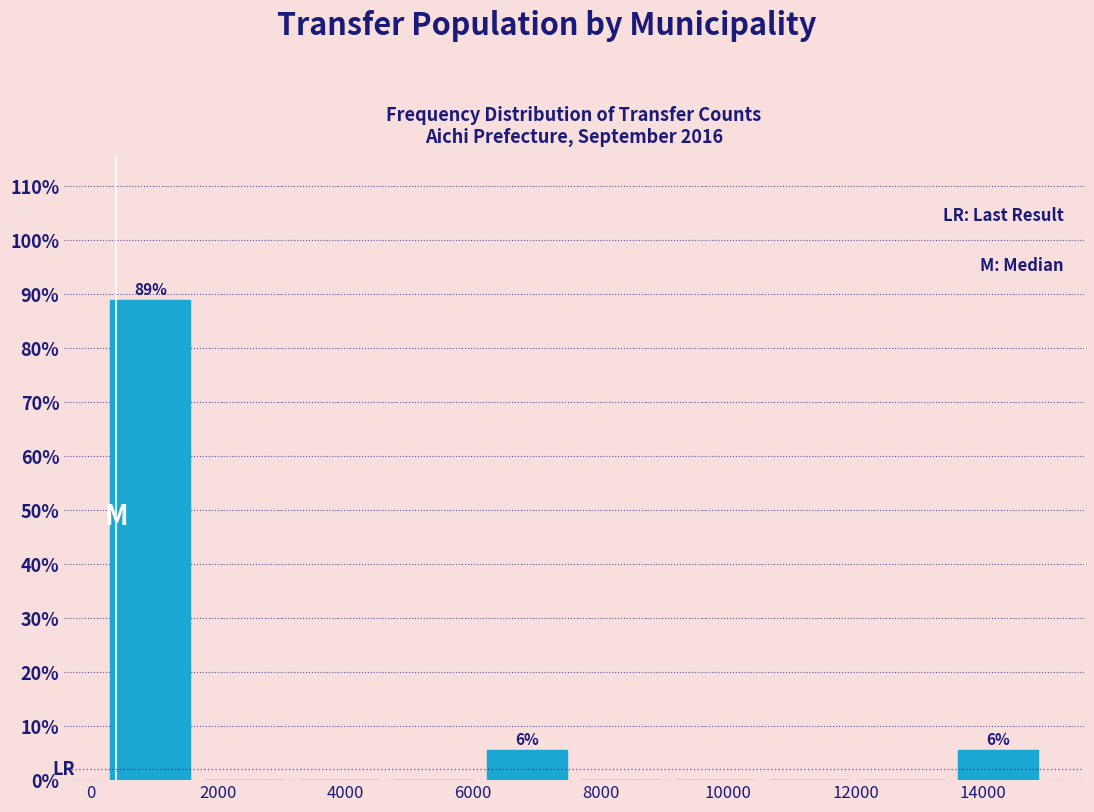

Over which range of the x-axis is the bar tallest?

200 to 1600